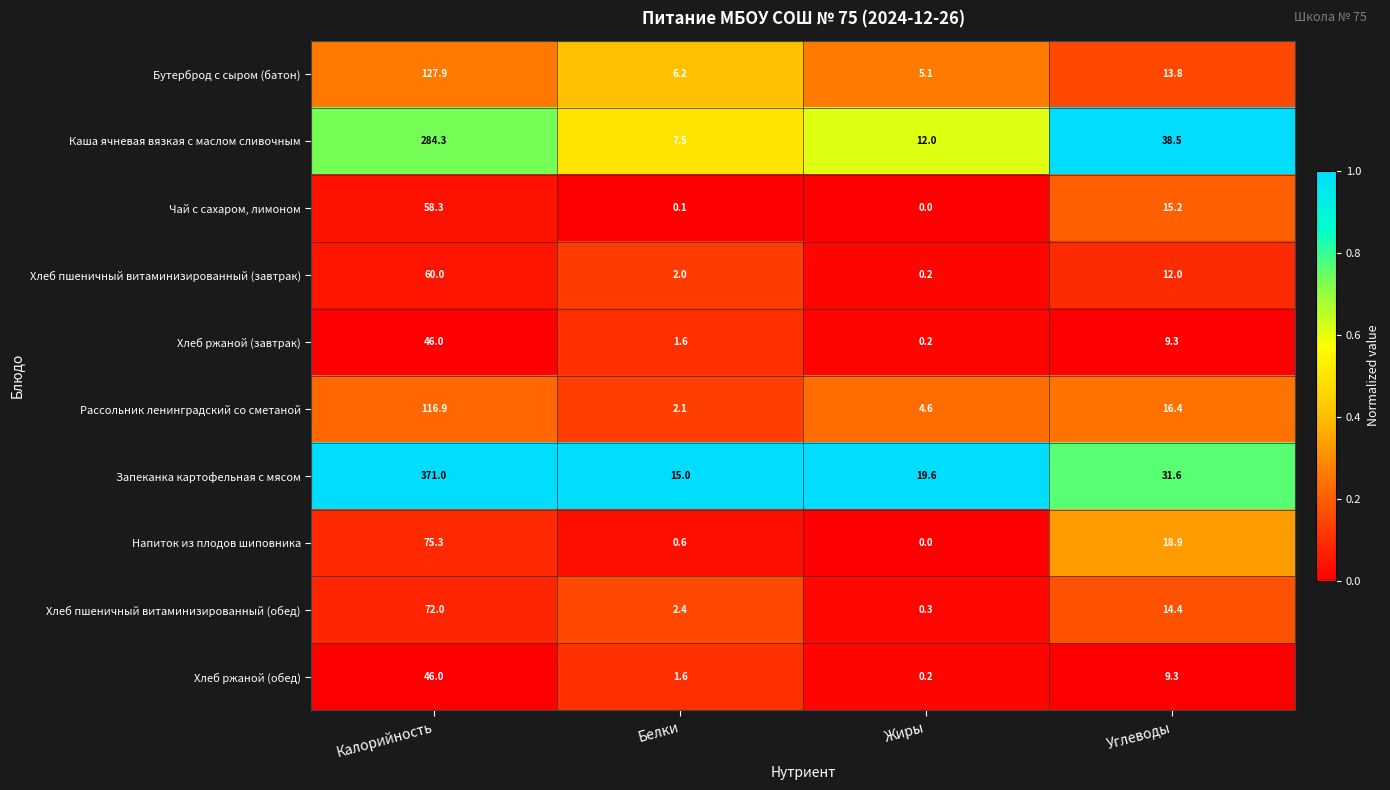

At which label is Рассольник ленинградский со сметаной closest to 59?

Углеводы